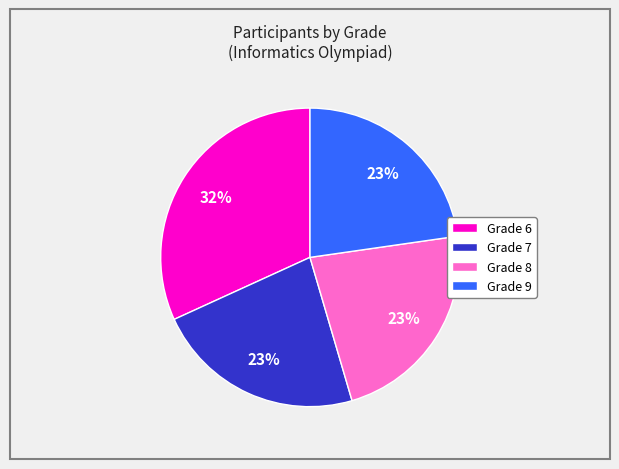

Is there any slice that represents more than half of the pie?

No